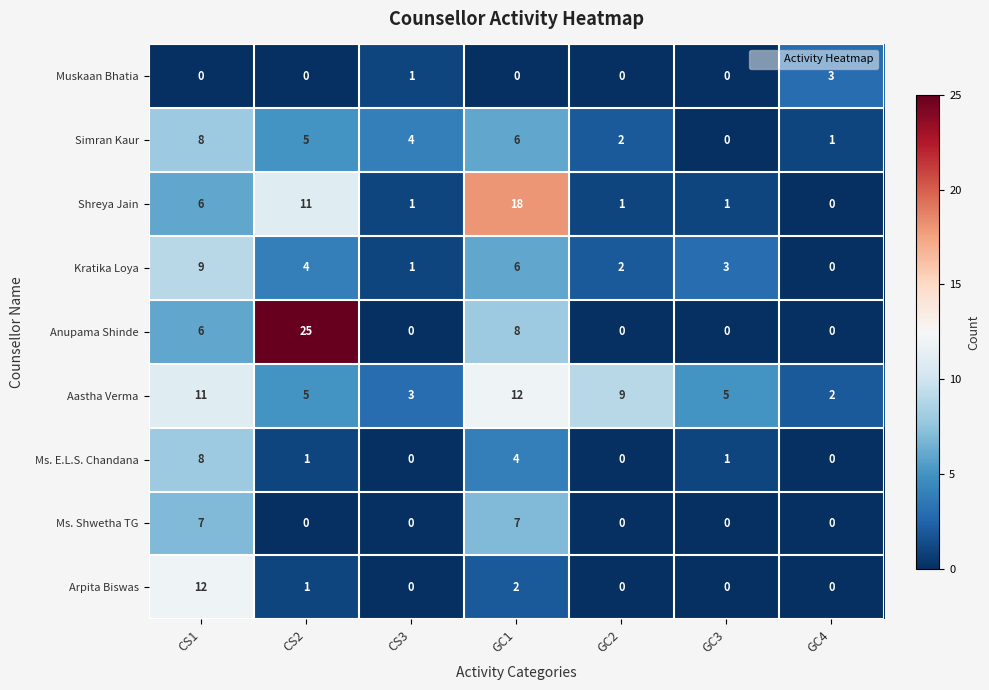

At which label does Anupama Shinde reach its peak?

CS2